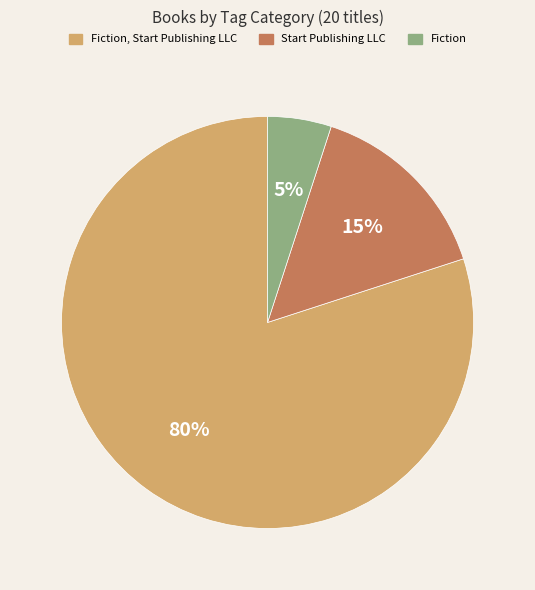

Rank the categories by value from lowest to highest.

Fiction, Start Publishing LLC, Fiction, Start Publishing LLC